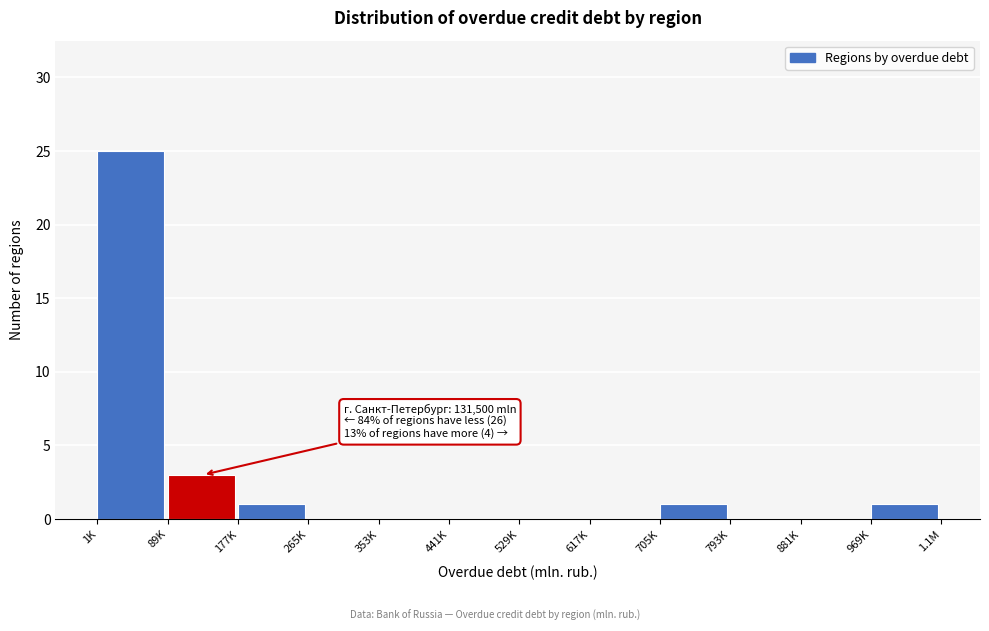

Reading left to right, list all the values displayed in this chart.

1K=25	89K=3	177K=1	265K=0	353K=0	441K=0	529K=0	617K=0	705K=1	793K=0	881K=0	969K=1